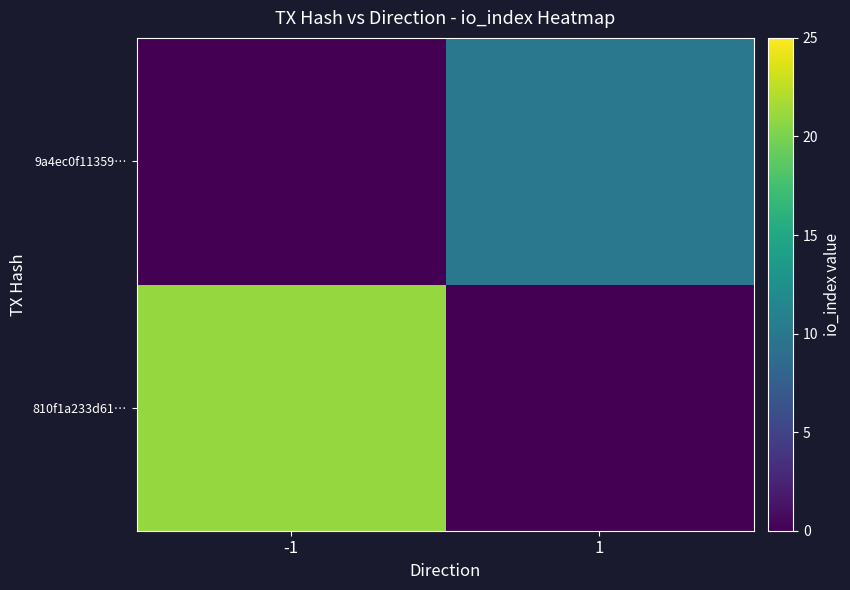

How many categories are shown in the chart?

2